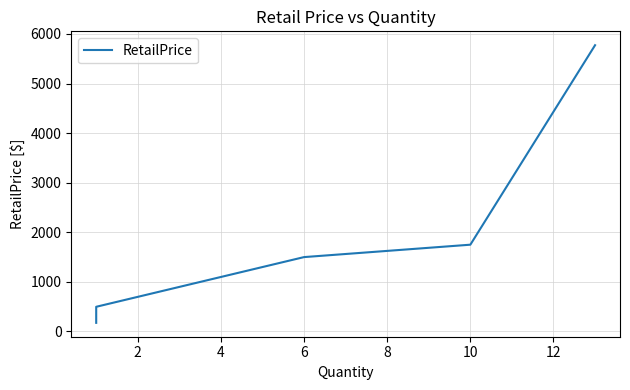

How many distinct data groups are displayed?

1